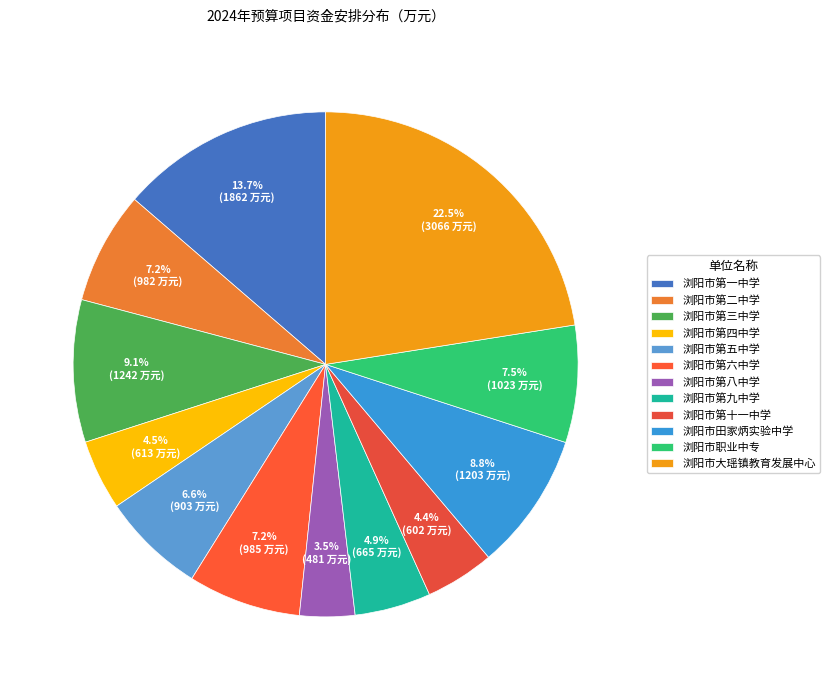

Is there any slice that represents more than half of the pie?

No